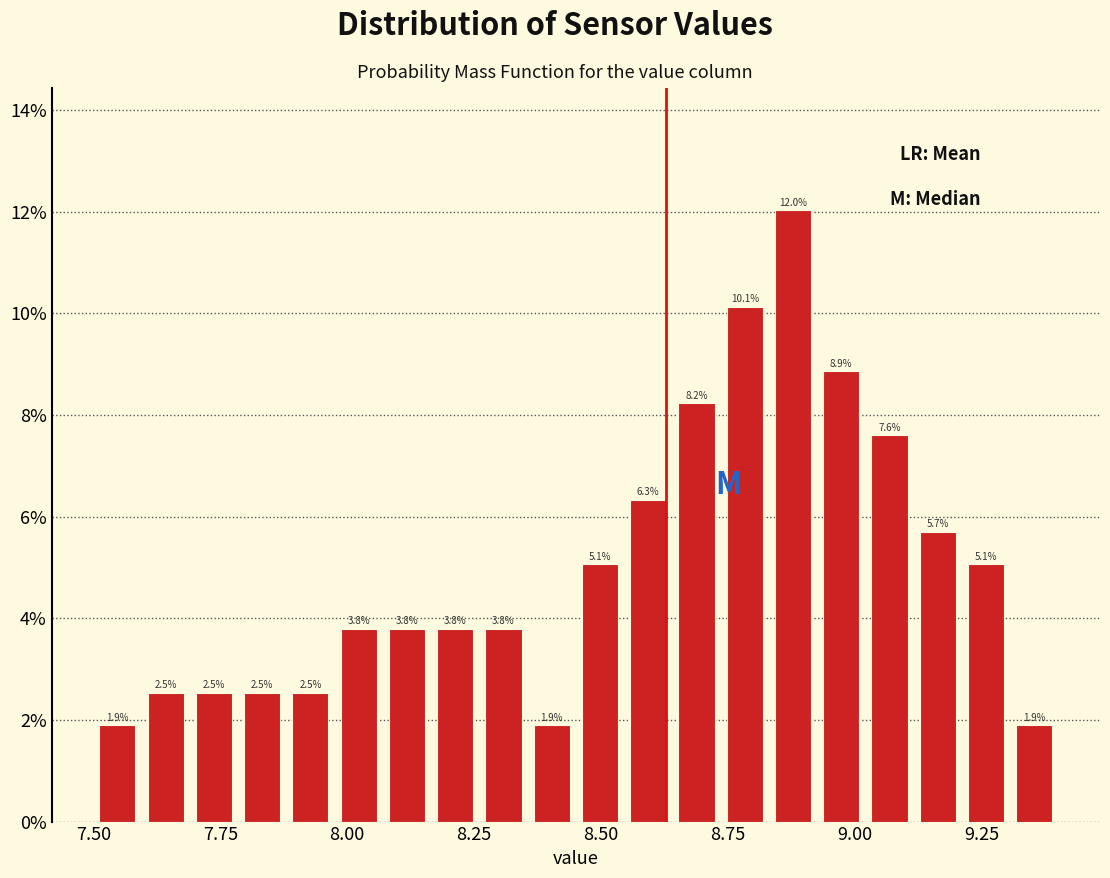

Around what value on the x-axis is the tallest bar? Give the approximate position of its centre, as read against the axis.

8.90